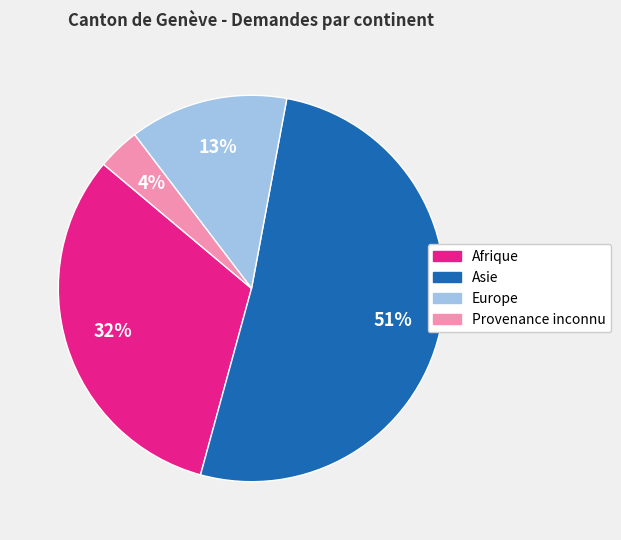

Is there any slice that represents more than half of the pie?

Yes